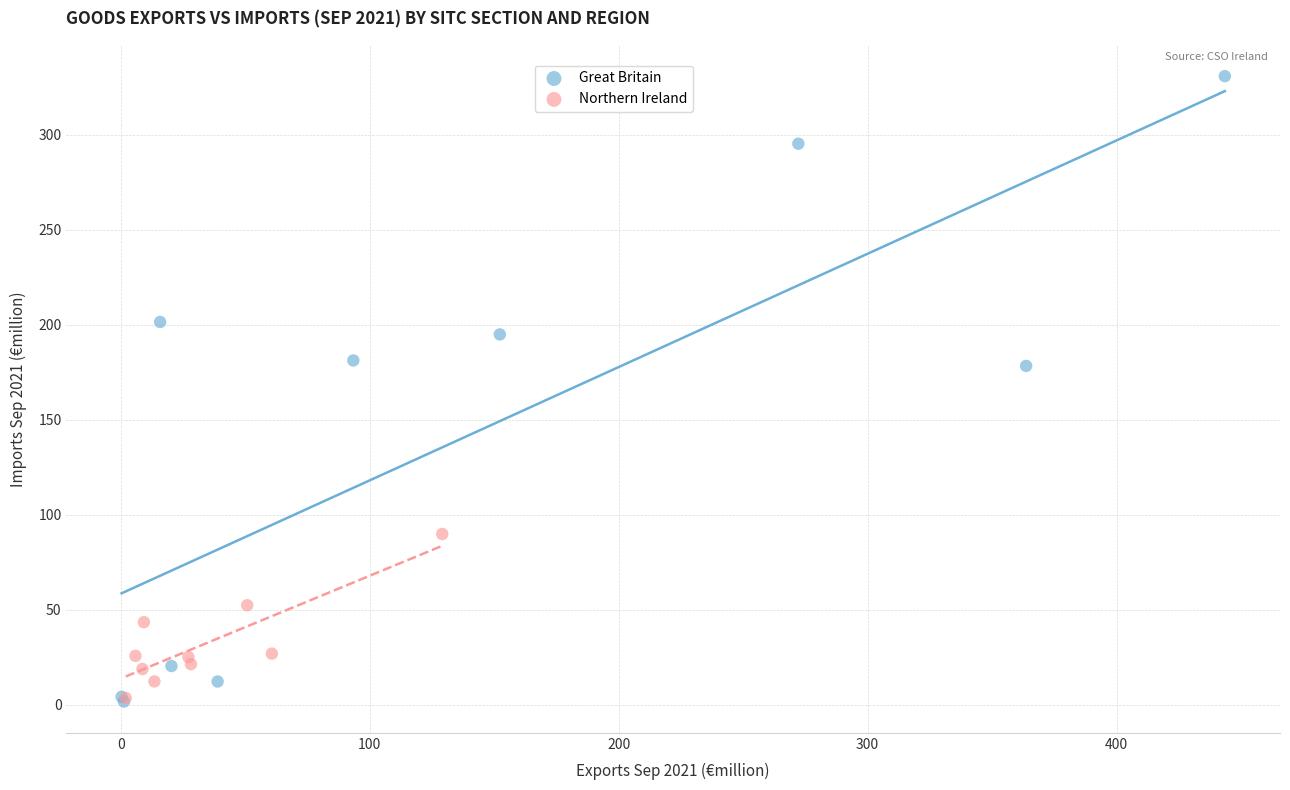

Which series has the widest spread of Y values?

Great Britain